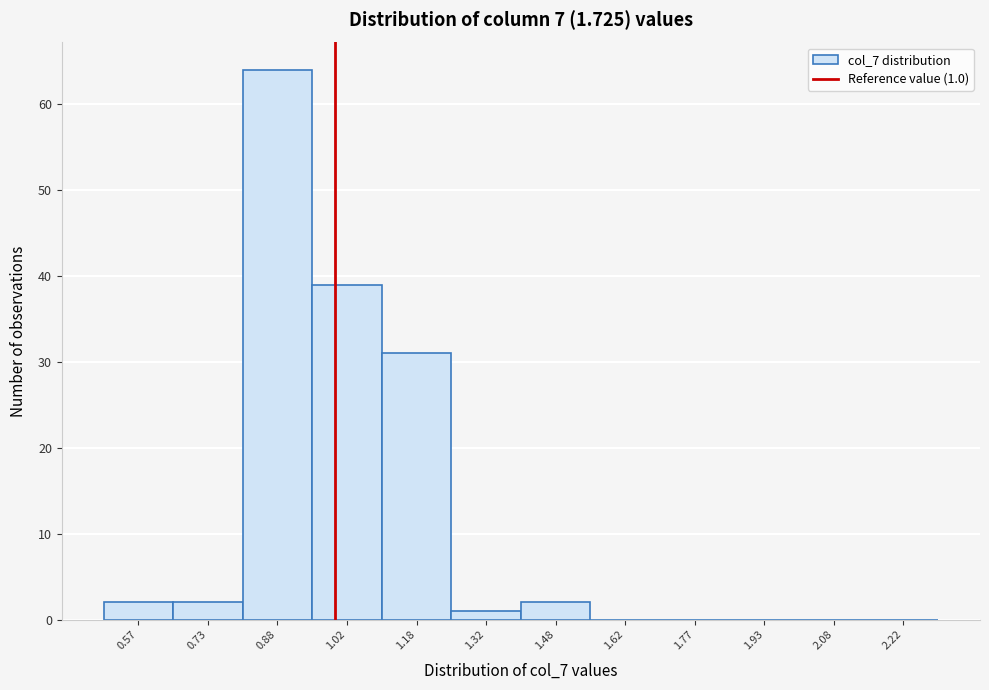

Which range on the x-axis has the tallest bar?

0.80 to 0.95